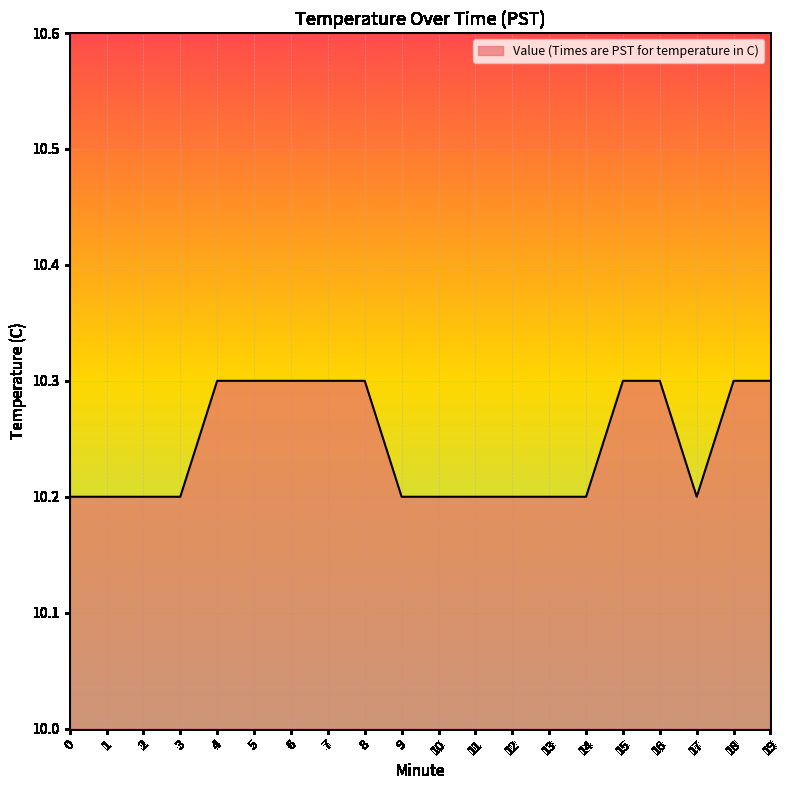

The chart shows a value of 3.3 at 4. True or false?

False